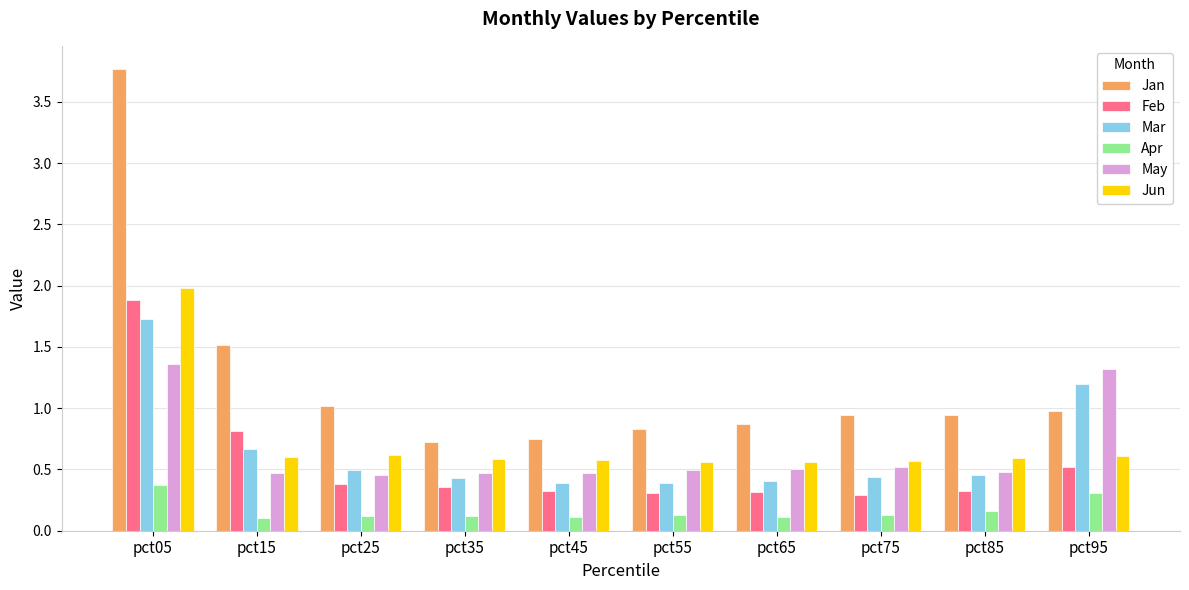

What is the sum of the Jan values at pct85 and pct65?

1.8